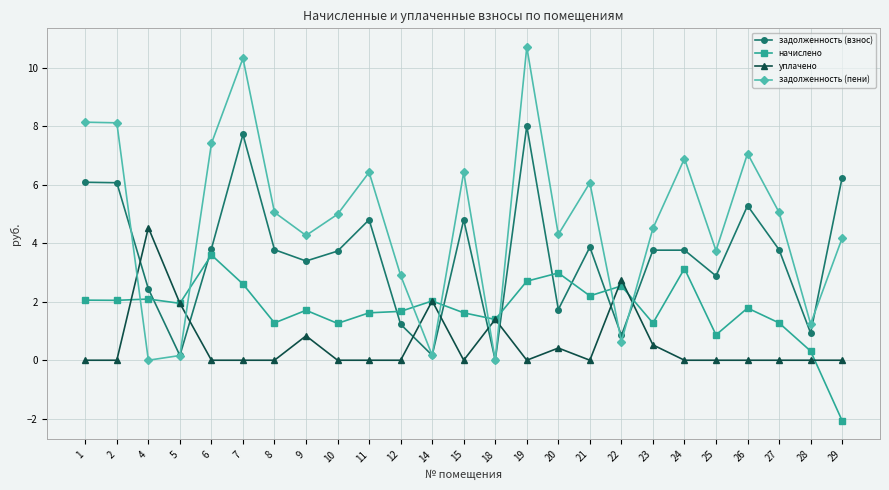

True or false: уплачено and начислено cross at least once.

True